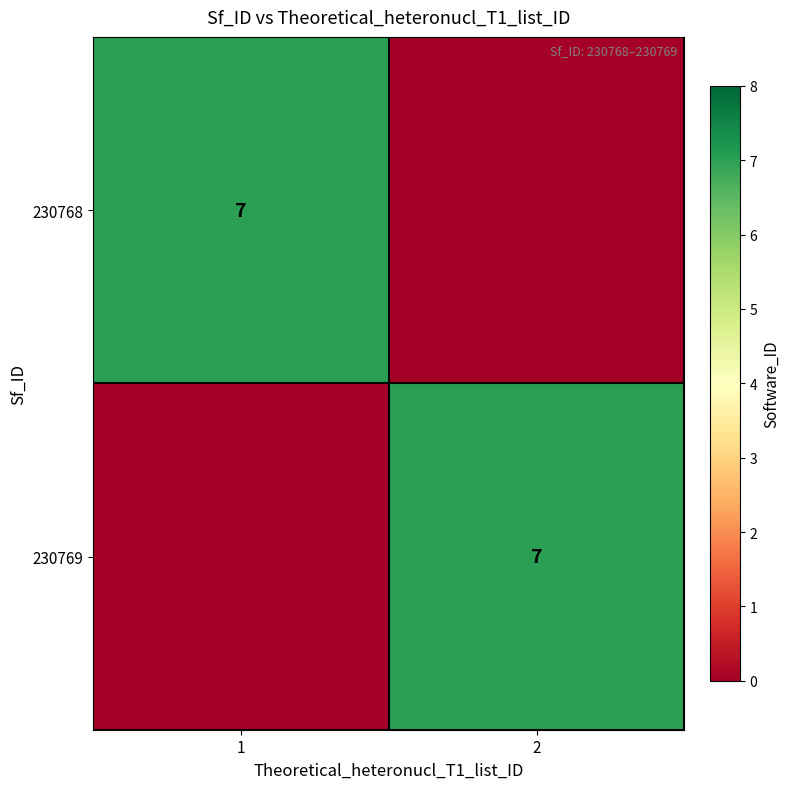

The 230769 series shows 12 at 2. True or false?

False